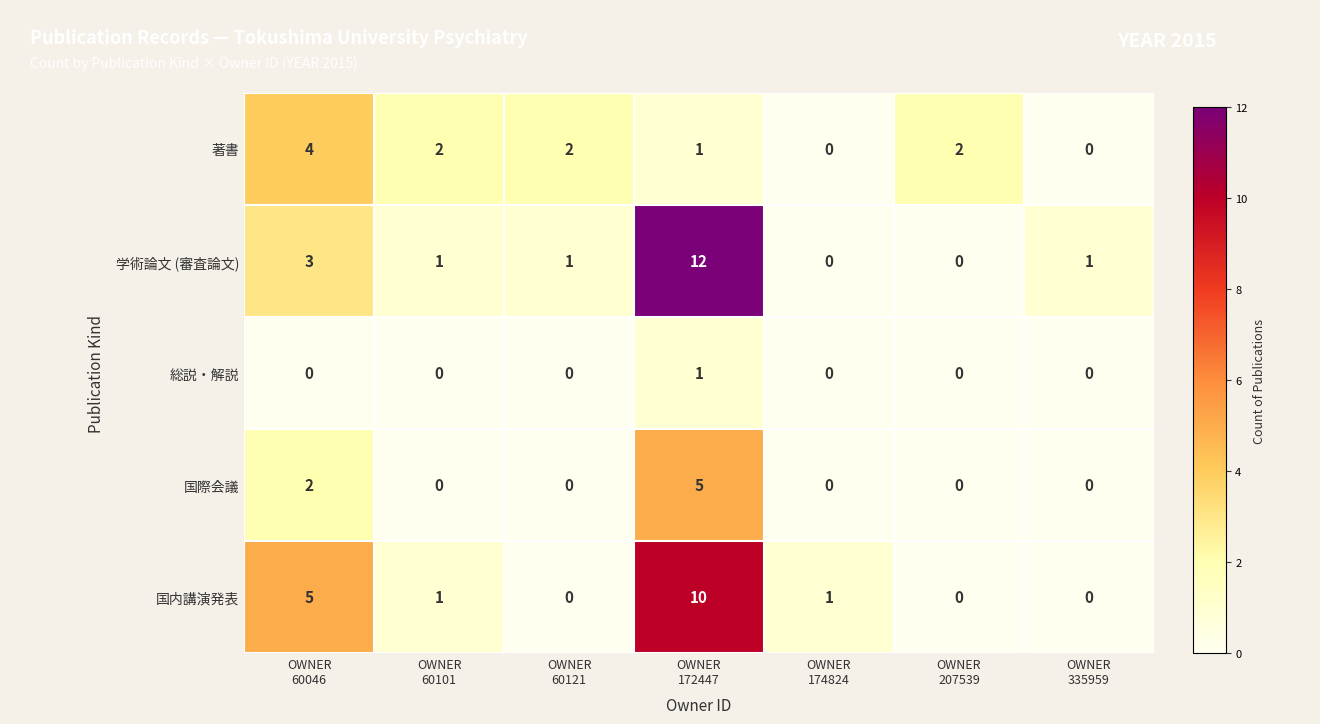

List the series in order of their peak value, lowest first.

総説・解説, 著書, 国際会議, 国内講演発表, 学術論文 (審査論文)